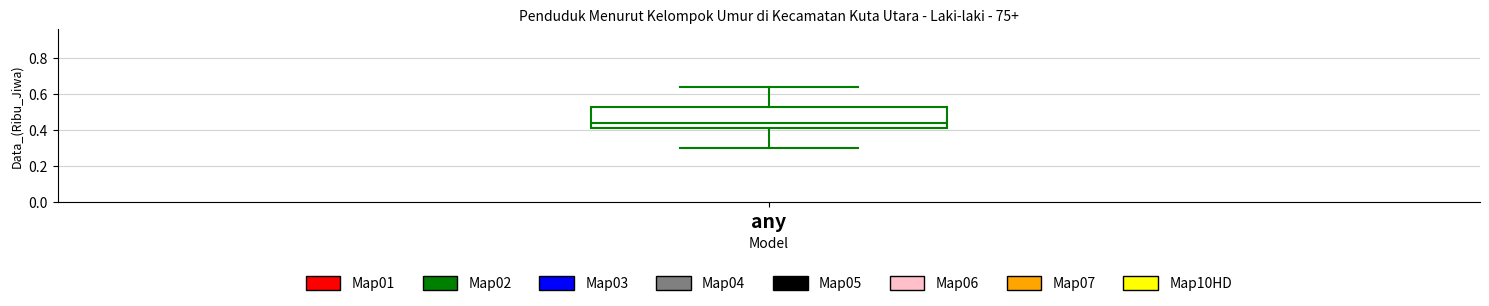

Where is the upper edge of the box for any on the y-axis? The values are not printed on the chart, so give them approximately, as read against the axis.

0.54